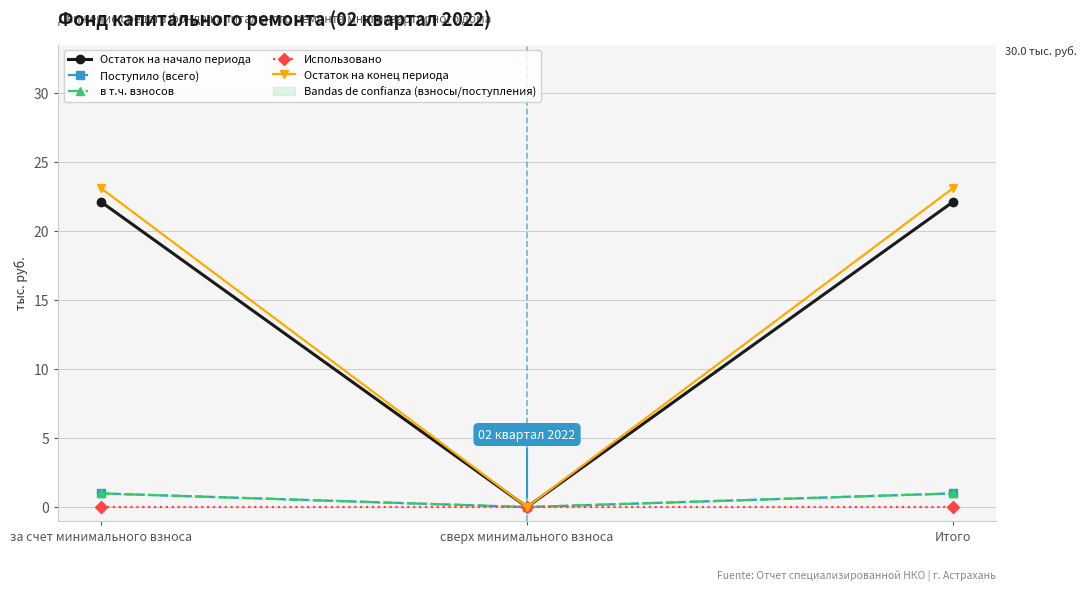

List the series in order of their peak value, lowest first.

Использовано, Поступило (всего), в т.ч. взносов, Остаток на начало периода, Остаток на конец периода